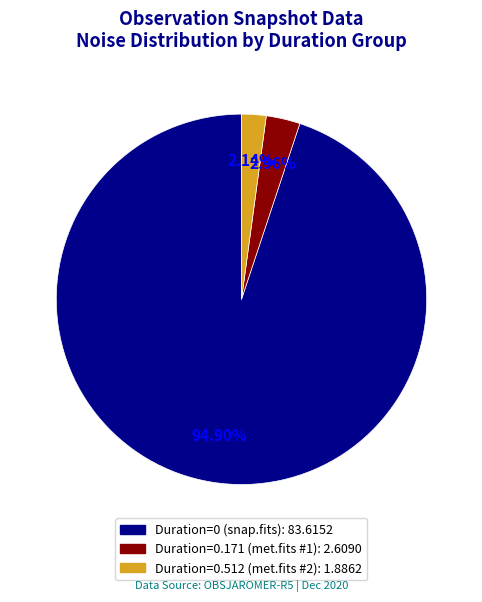

Does any single category account for the majority?

Yes